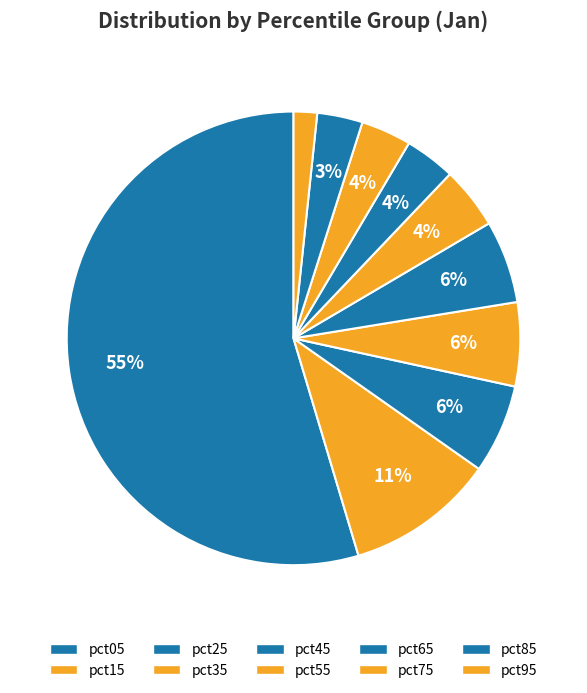

Combined, what portion of the pie is pct45 and pct85?

9.1%